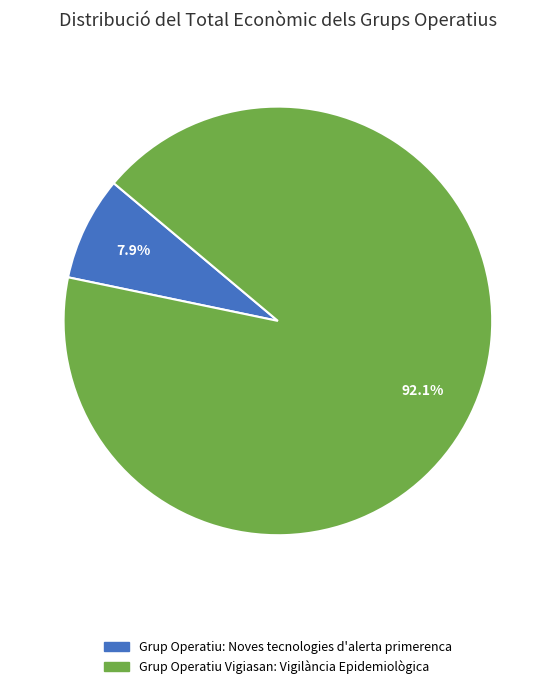

Count the number of slices in the pie.

2